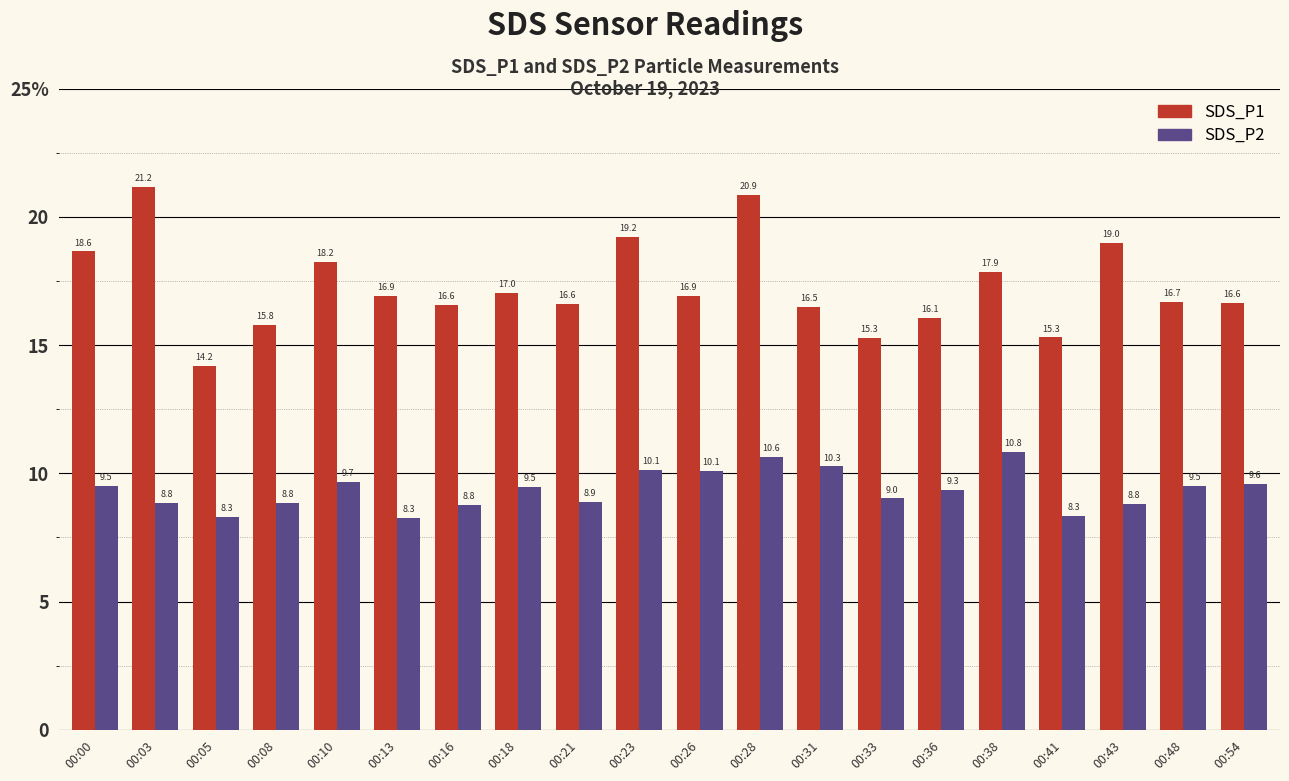

What is the sum of the SDS_P1 values at 00:48 and 00:13?

33.6